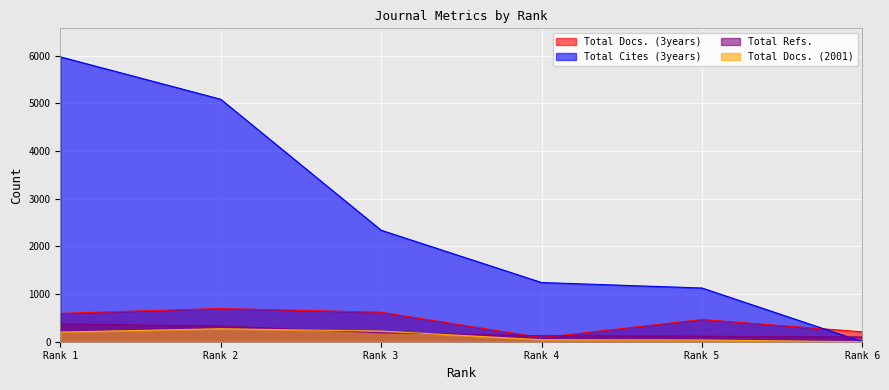

The value of Total Docs. (3years) at Rank 6 is 207. True or false?

True